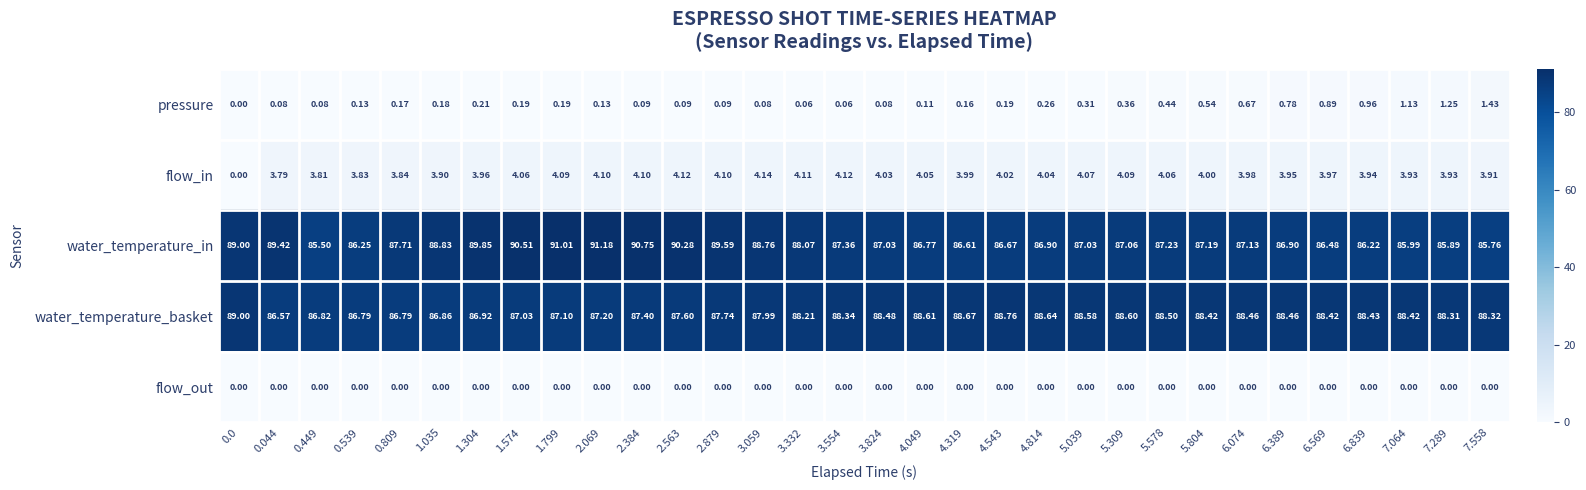

Rank the series at 6.389 from highest to lowest value.

water_temperature_basket, water_temperature_in, flow_in, pressure, flow_out